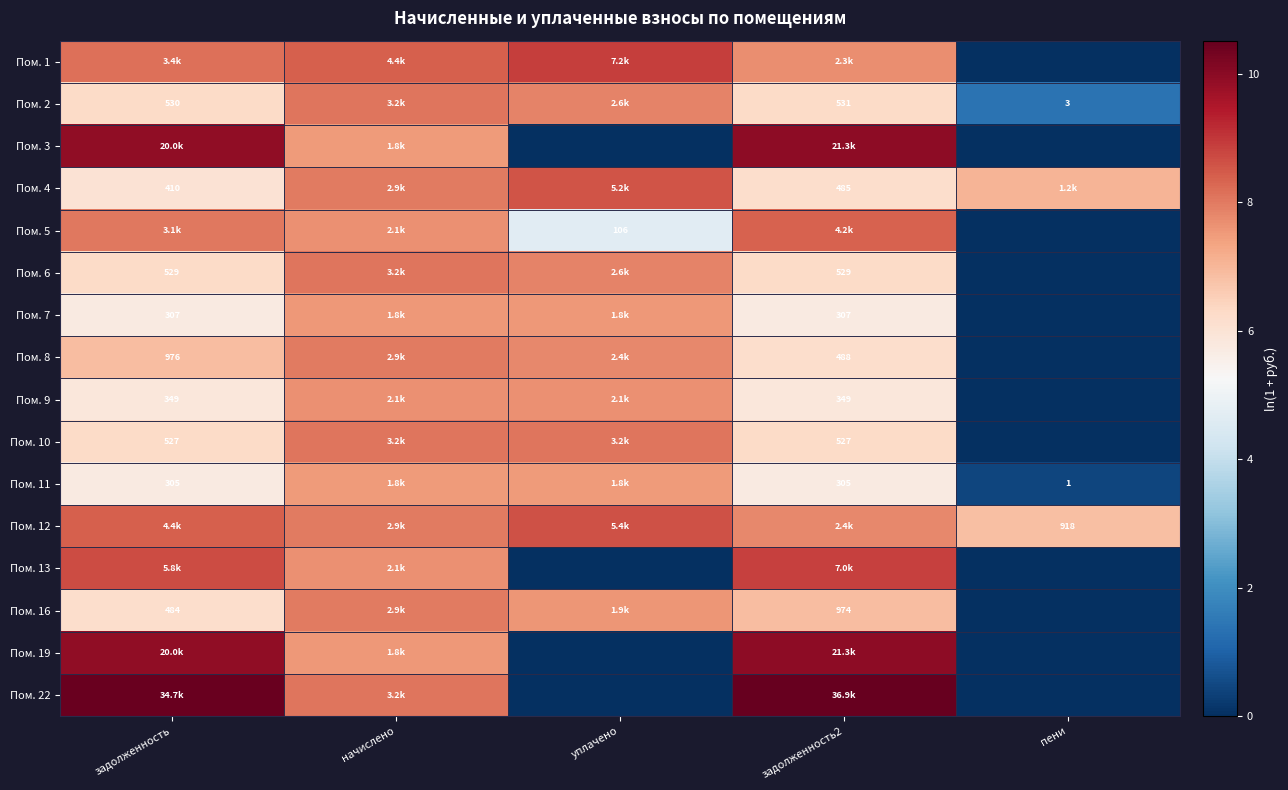

How many values in Пом. 5 are above zero?

4